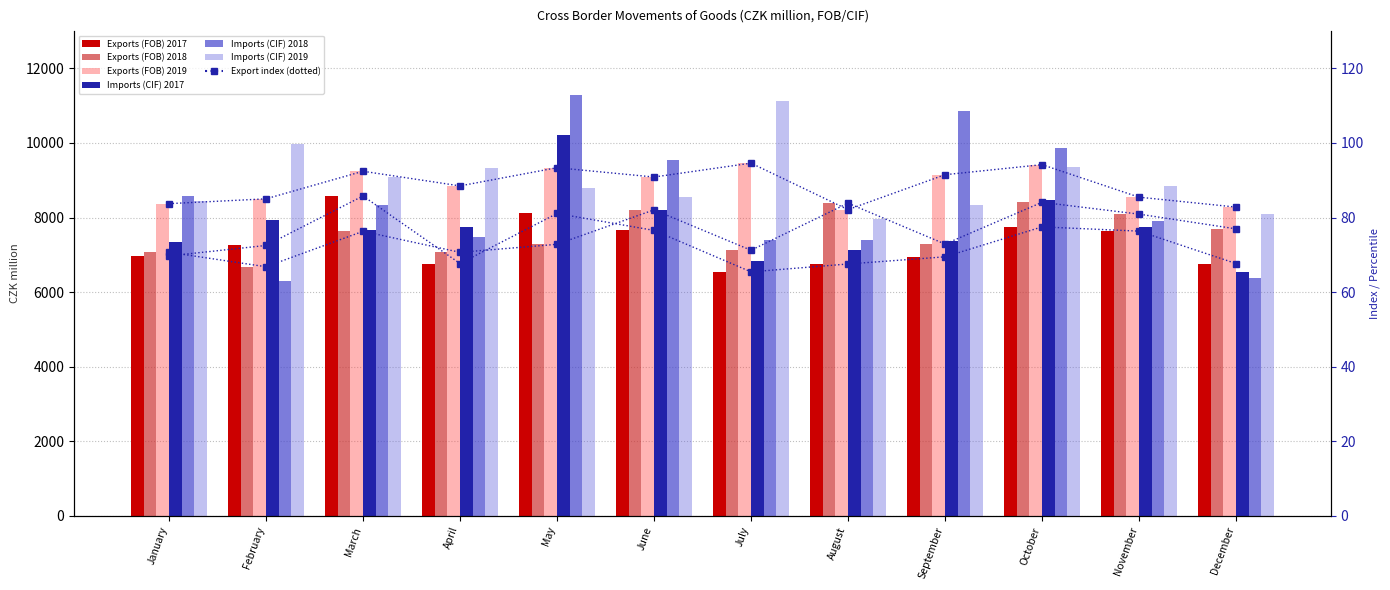

What is the total value across all series at April?

47225